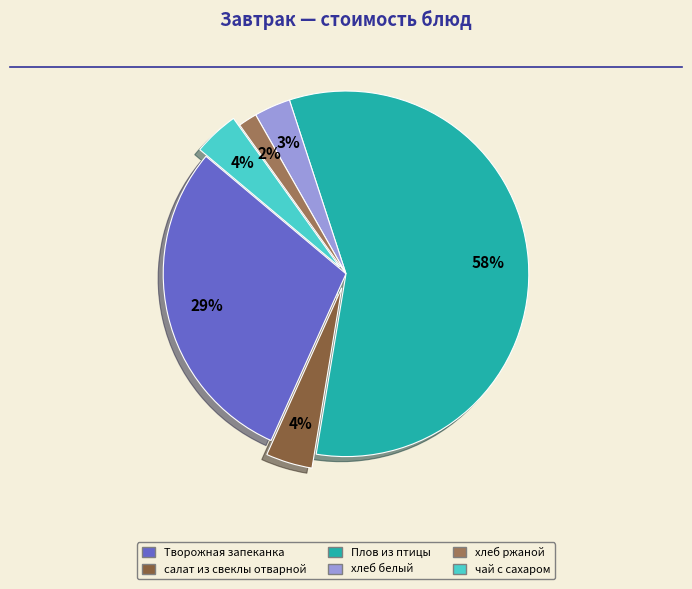

To the nearest percent, what is the combined percentage of хлеб ржаной and чай с сахаром?

6%